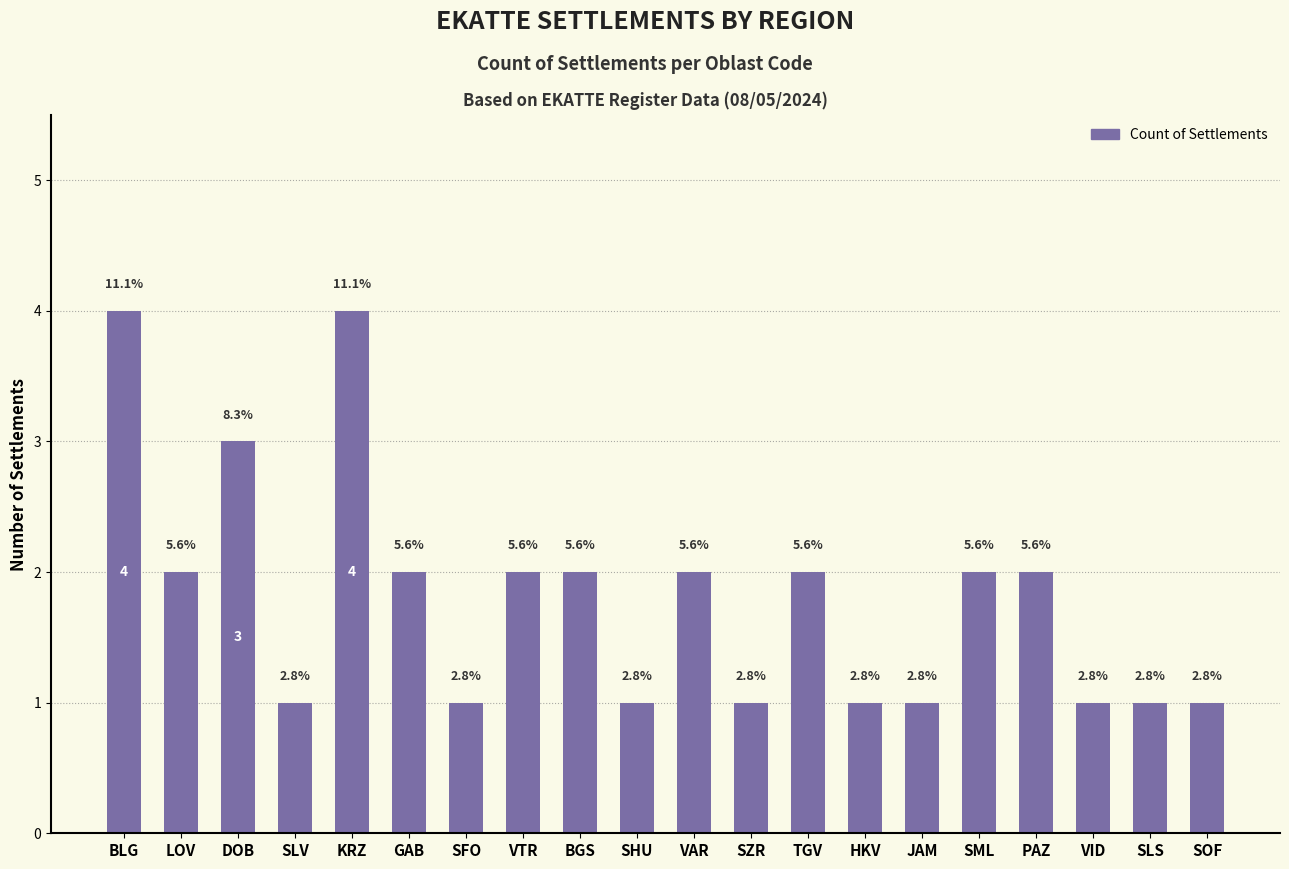

Are the bars horizontal?

No